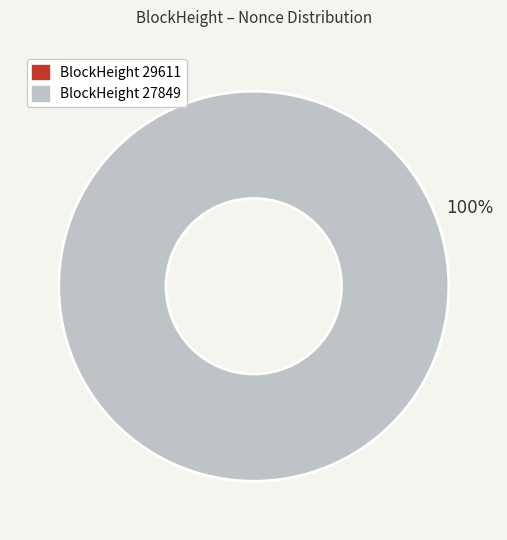

Combined, do 27849 and 29611 account for over 50%?

Yes